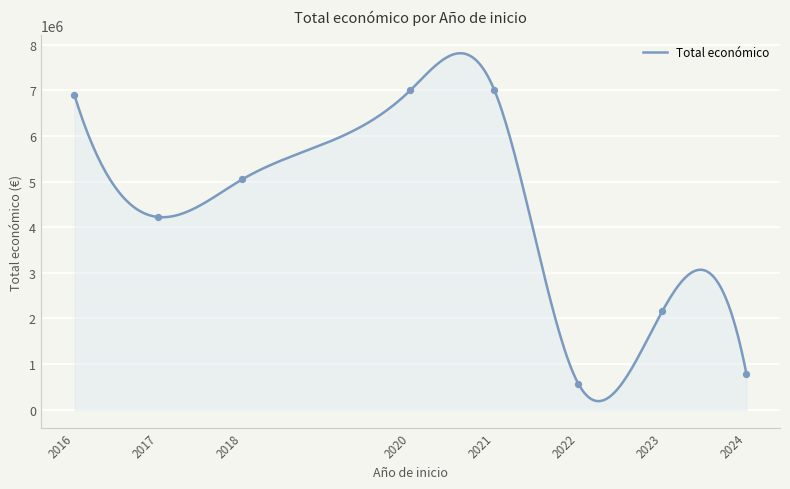

What is the lowest value of the Total económico series?

190154.4